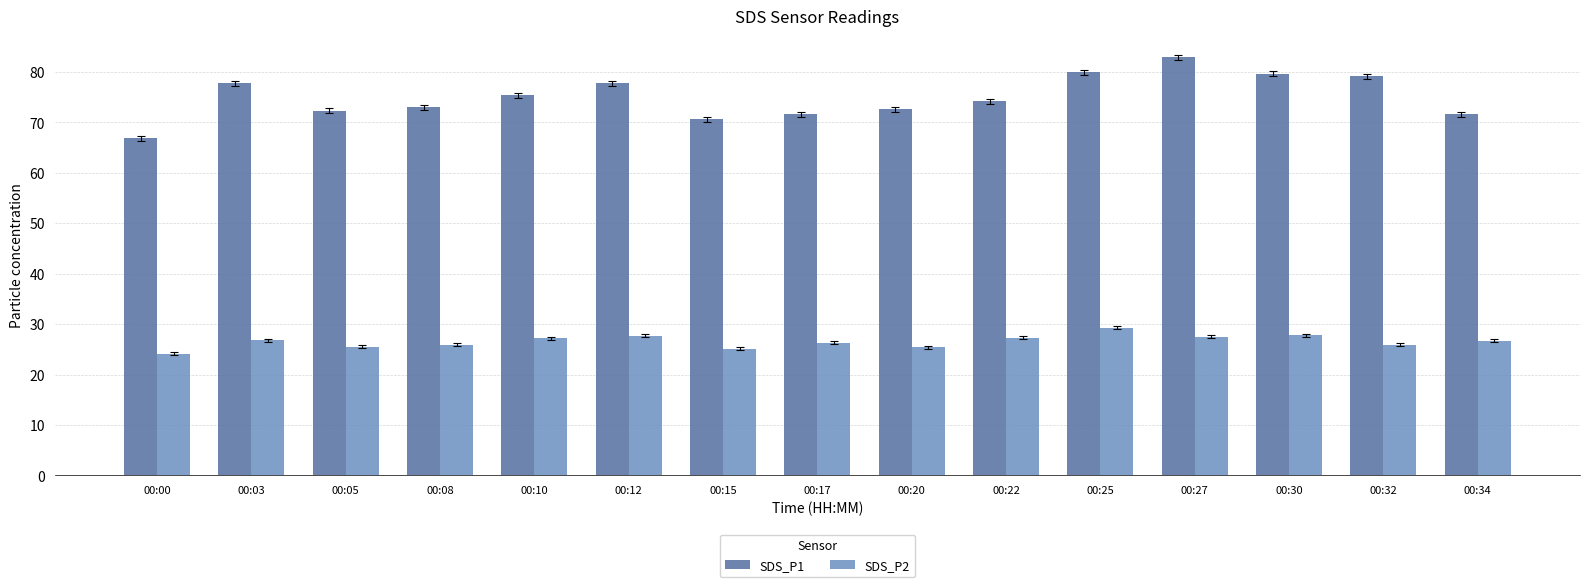

At how many categories does at least one series exceed 64?

15